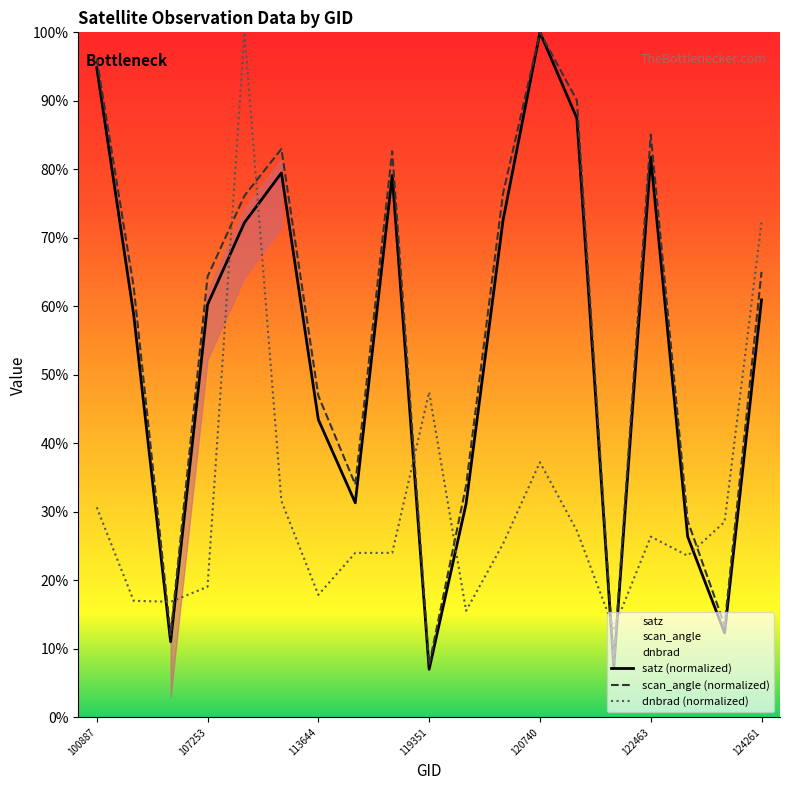

True or false: satz (normalized) and dnbrad (normalized) intersect in this chart.

True